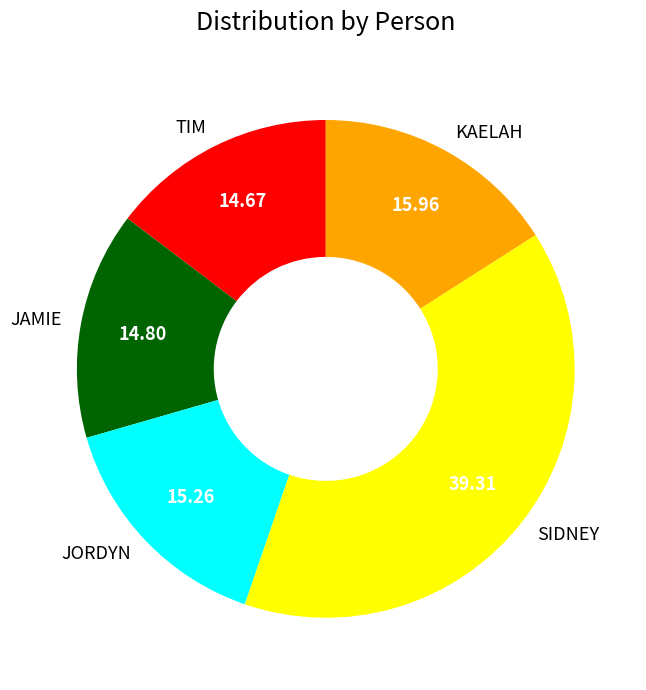

The KAELAH slice represents 16% of the pie. True or false?

True